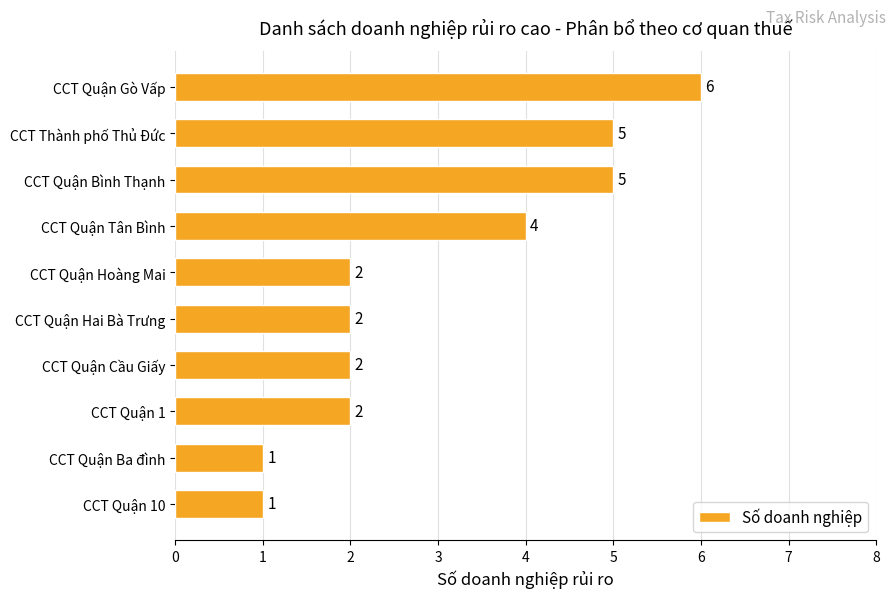

How many categories are shown in the chart?

10